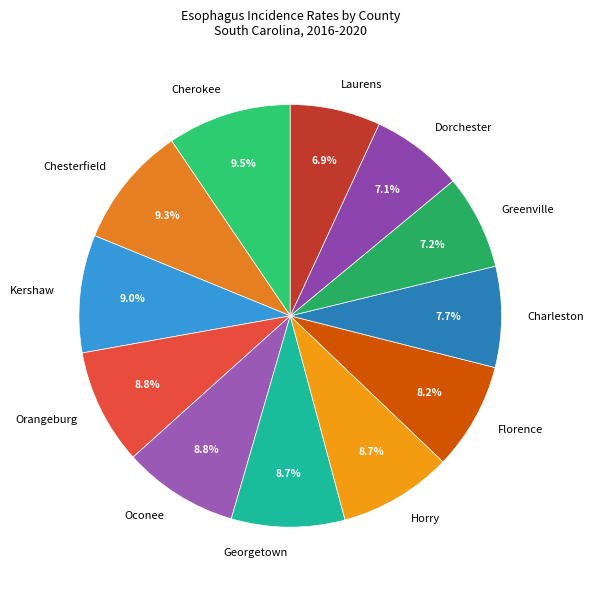

To the nearest percent, what is the difference between the largest and smallest slice percentages?

3%